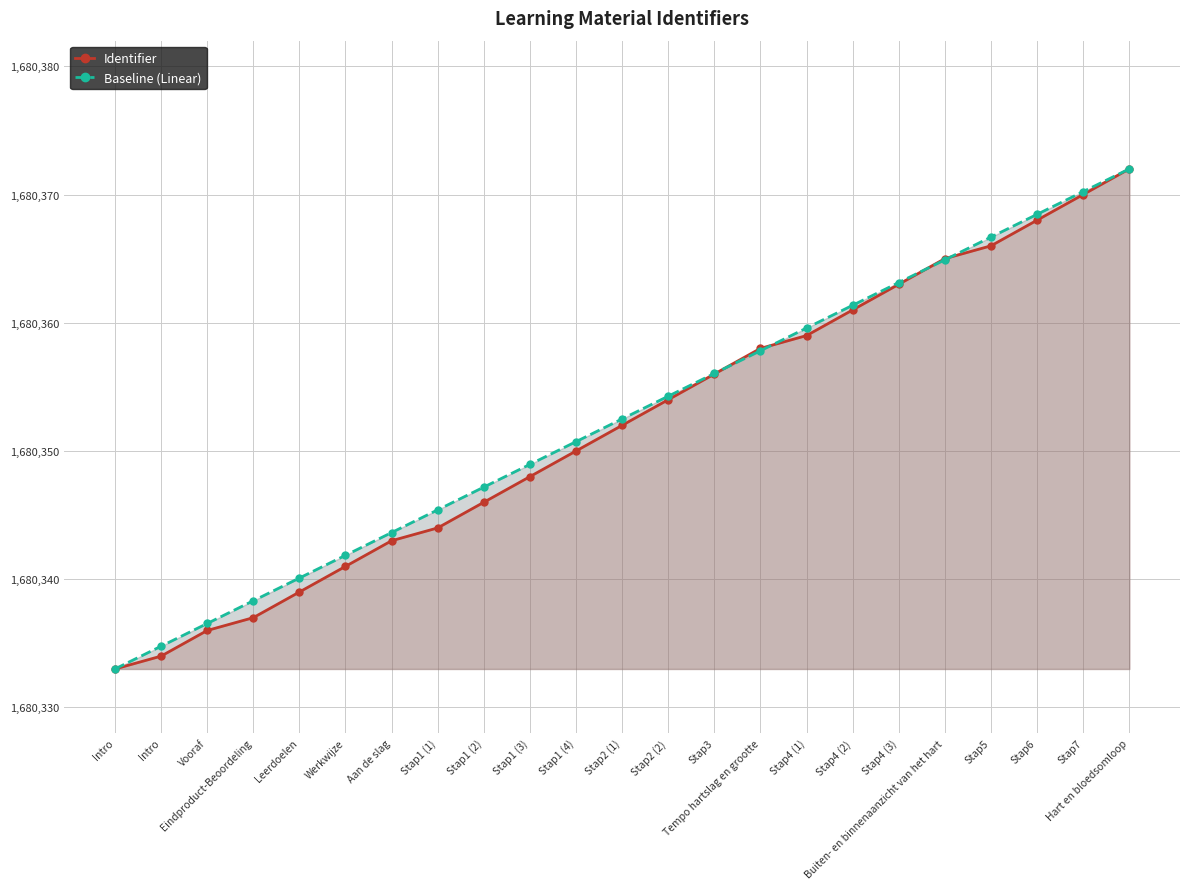

At which category is the sum across all series the highest?

Hart en bloedsomloop